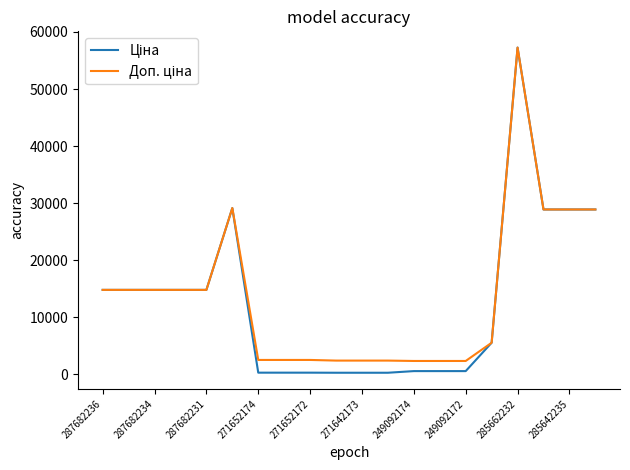

How many lines are shown in the chart?

2